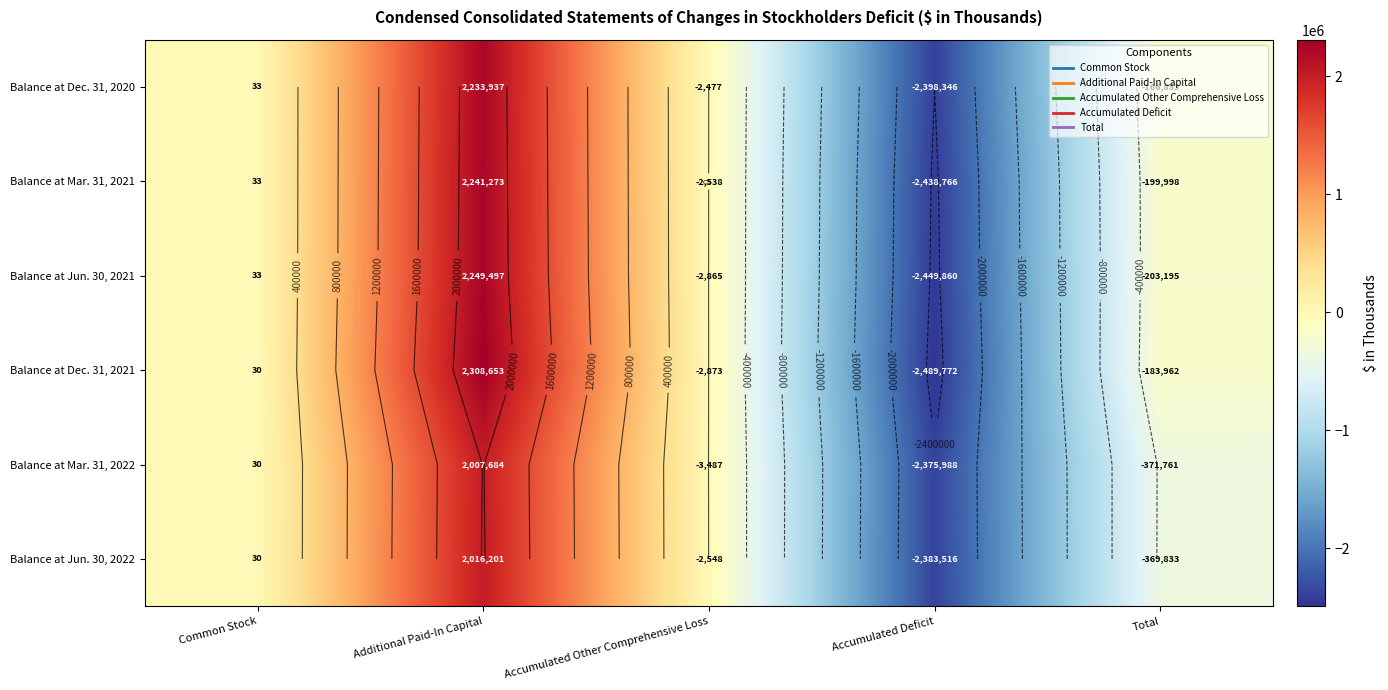

Is it true that Balance at Jun. 30, 2022 equals -2548 at Accumulated Other Comprehensive Loss?

True